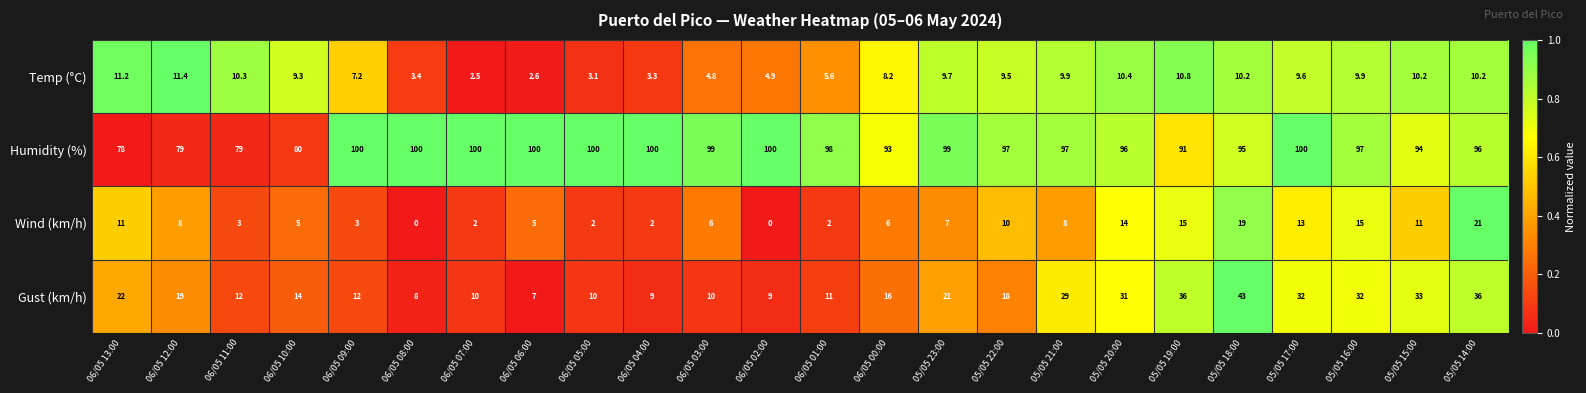

Which series has the largest range (max minus min)?

Gust (km/h)